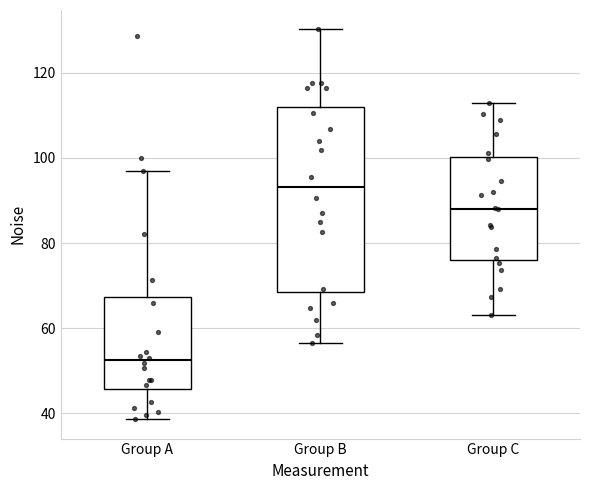

Where is the lower edge of the box for Group B on the y-axis? The values are not printed on the chart, so give them approximately, as read against the axis.

68